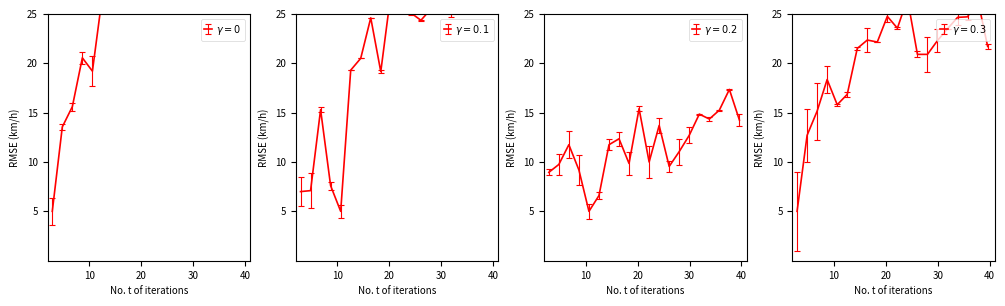

What is the difference between the highest and lowest values at 2.028?

7.8